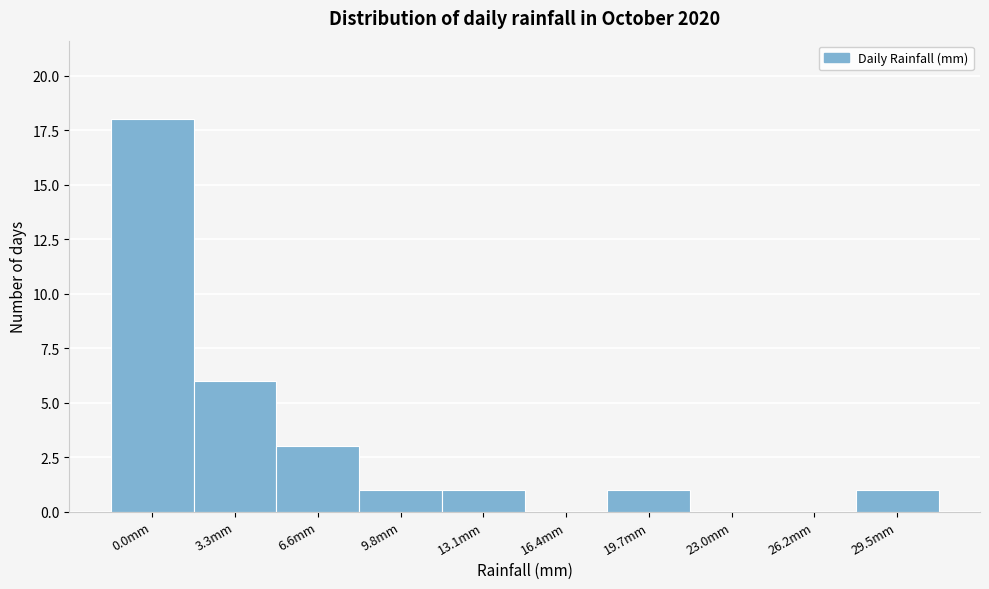

Reading left to right, extract all data points from this chart.

0.0mm=18	3.3mm=6	6.6mm=3	9.8mm=1	13.1mm=1	16.4mm=0	19.7mm=1	23.0mm=0	26.2mm=0	29.5mm=1